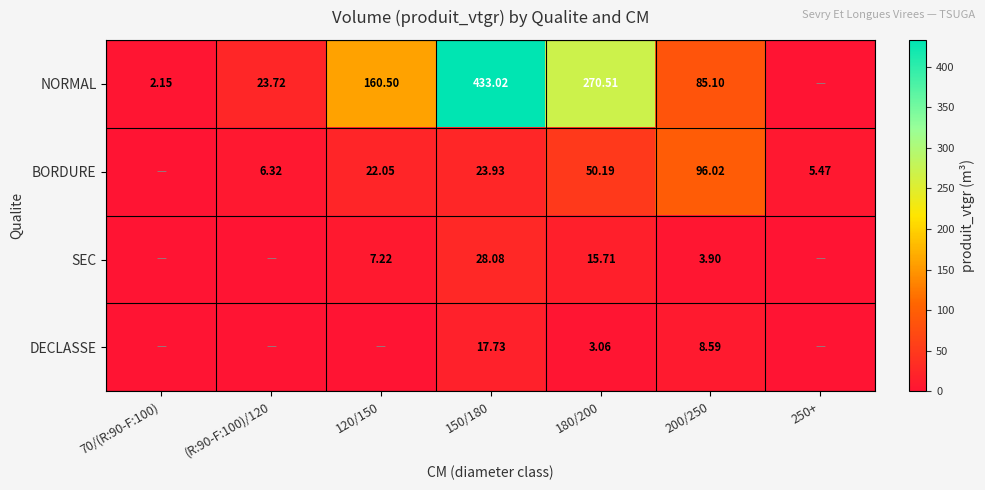

Between 180/200 and (R:90-F:100)/120, which is larger?

180/200